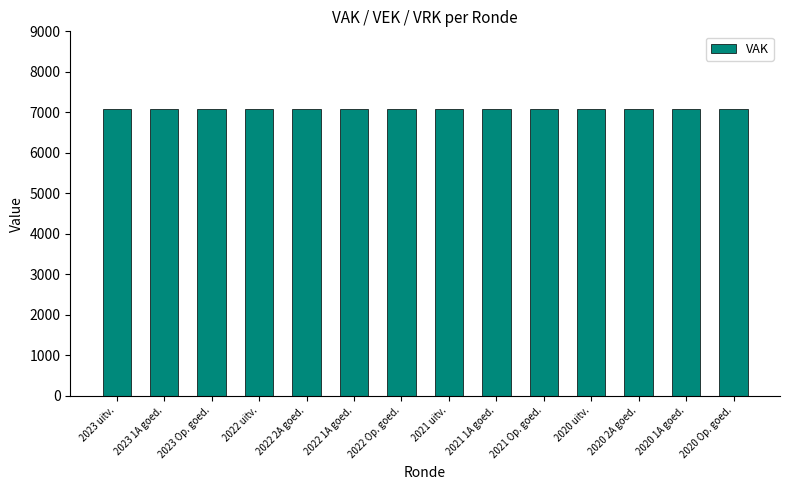

Between 2023 uitvoering and 2020 Opmaak - goedgekeurd, which is larger?

2023 uitvoering